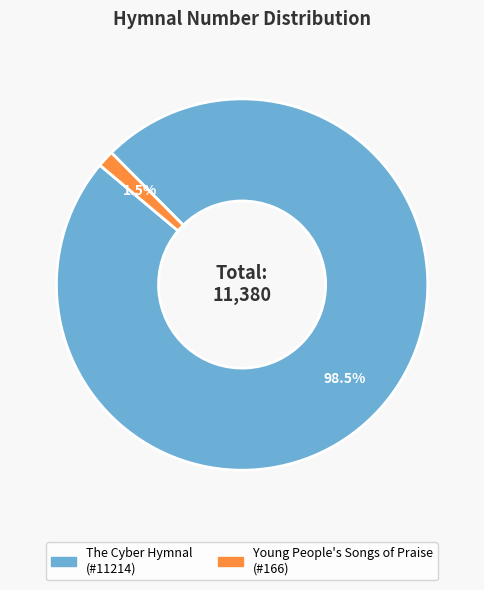

Count the number of slices in the pie.

2